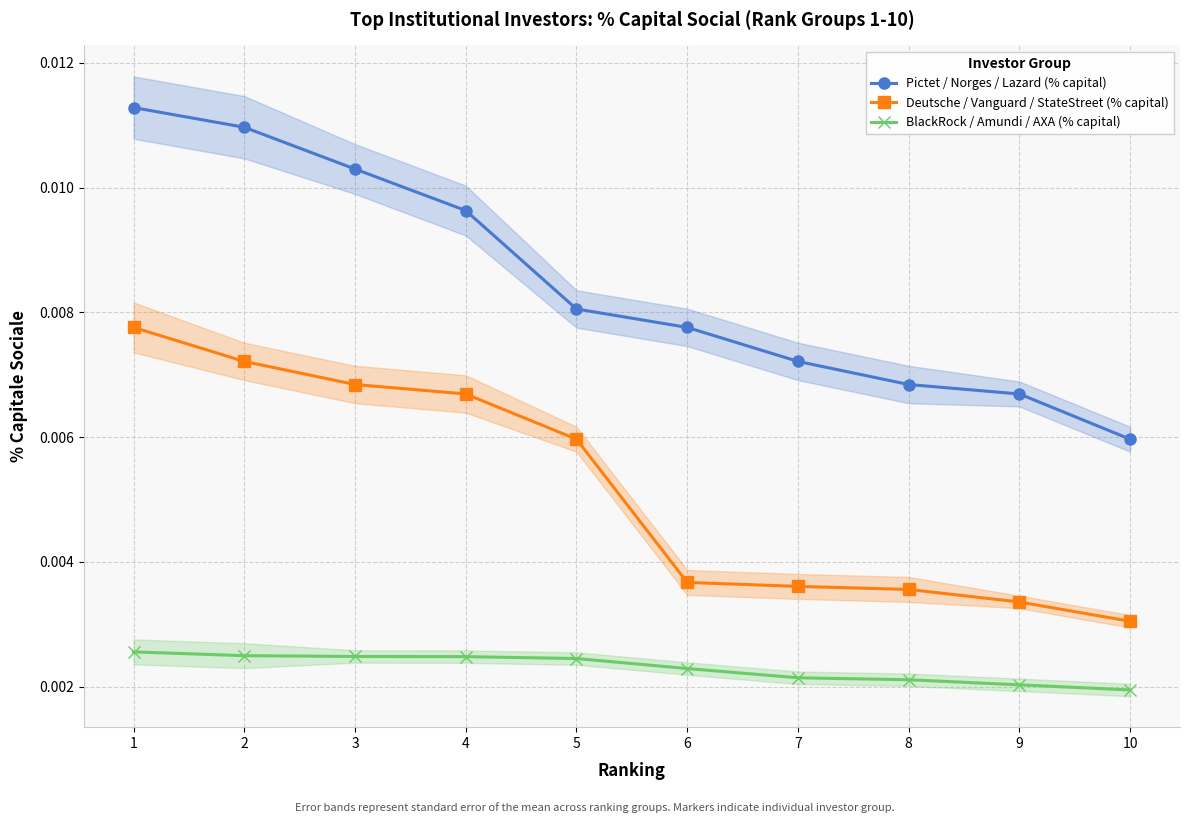

True or false: Pictet / Norges / Lazard (% capital) and Deutsche / Vanguard / StateStreet (% capital) intersect in this chart.

False